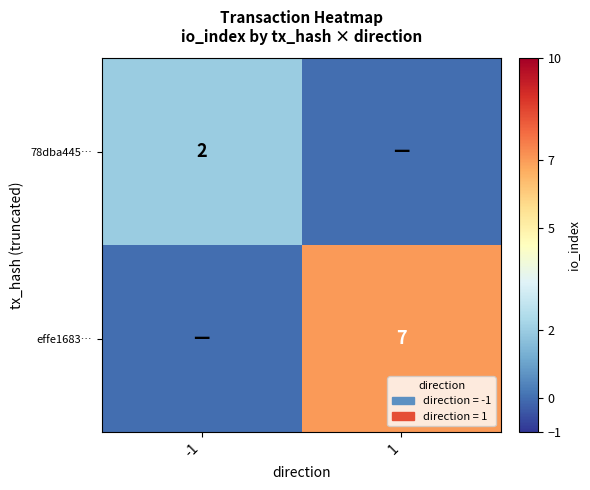

The value of effe1683… at 1 is 7. True or false?

True